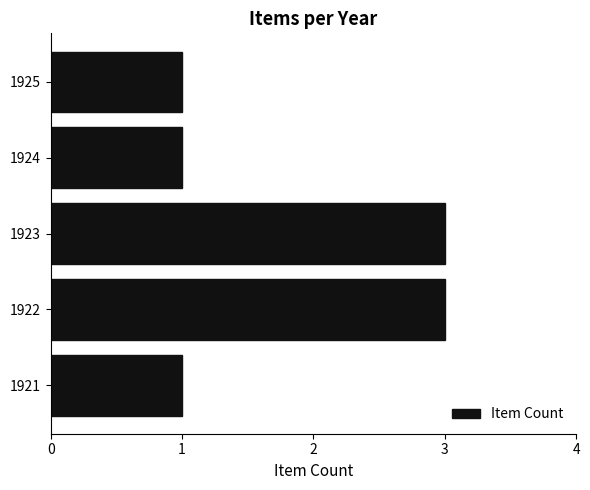

Approximately how many times larger is the value at 1923 compared to 1922?

1.0